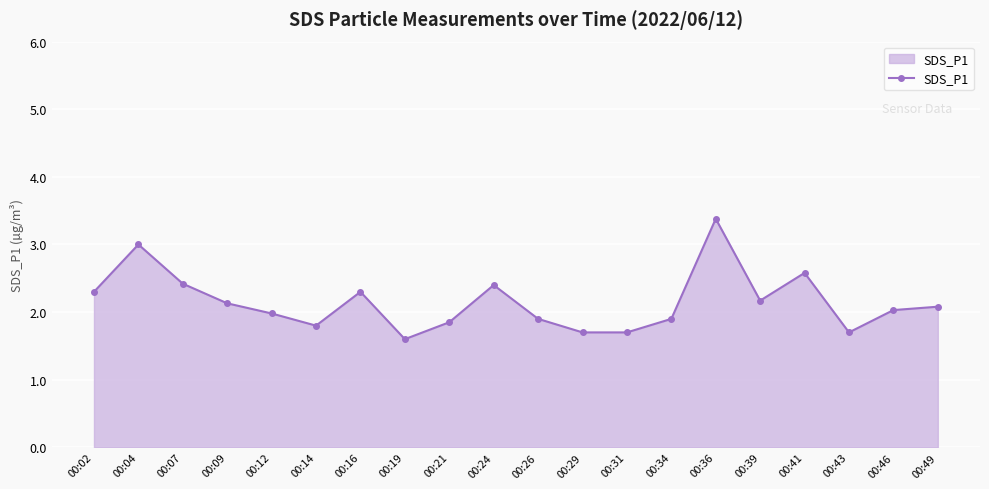

Reading left to right, transcribe all the data shown in this chart.

00:02=2.3	00:04=3.0	00:07=2.4	00:09=2.1	00:12=2.0	00:14=1.8	00:16=2.3	00:19=1.6	00:21=1.9	00:24=2.4	00:26=1.9	00:29=1.7	00:31=1.7	00:34=1.9	00:36=3.4	00:39=2.2	00:41=2.6	00:43=1.7	00:46=2.0	00:49=2.1